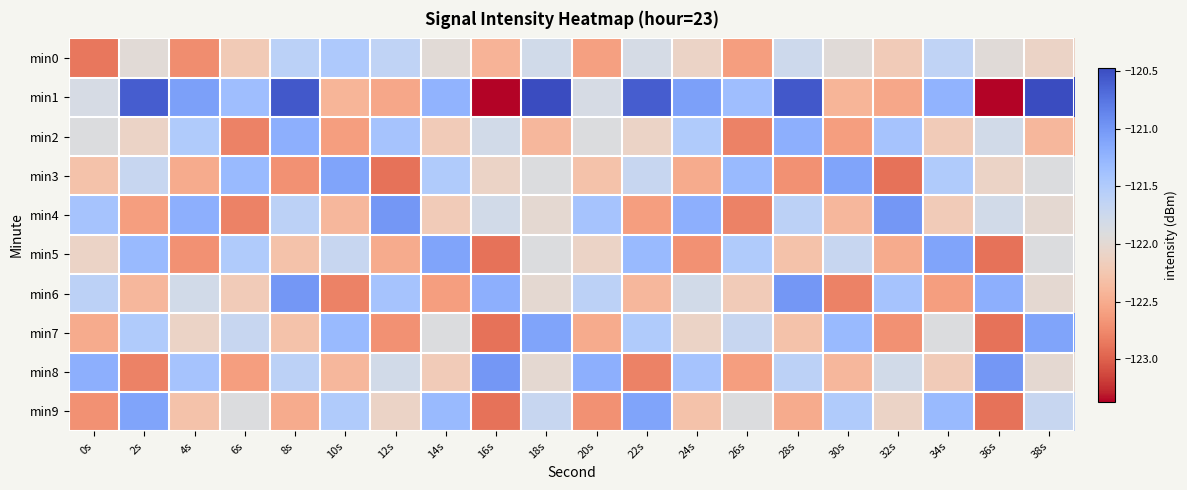

List the series in order of their peak value, lowest first.

min0, min2, min3, min5, min7, min9, min4, min6, min8, min1